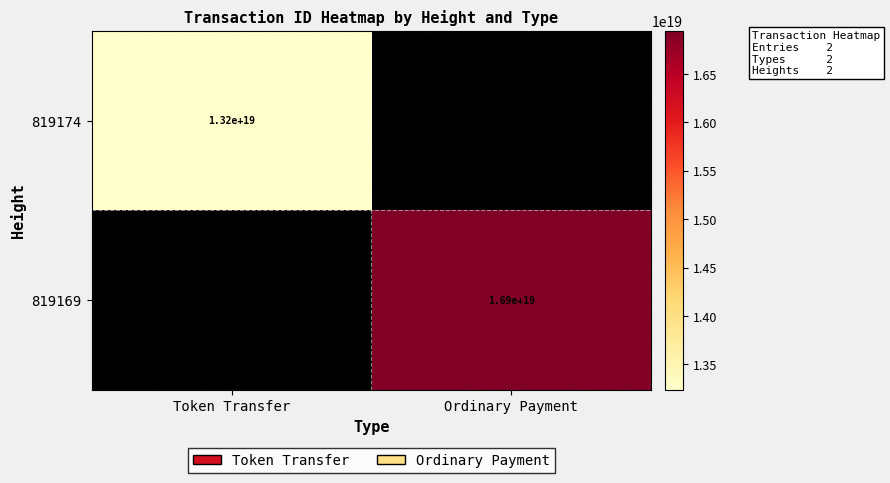

At how many categories does at least one series exceed 15287733084372541440?

1